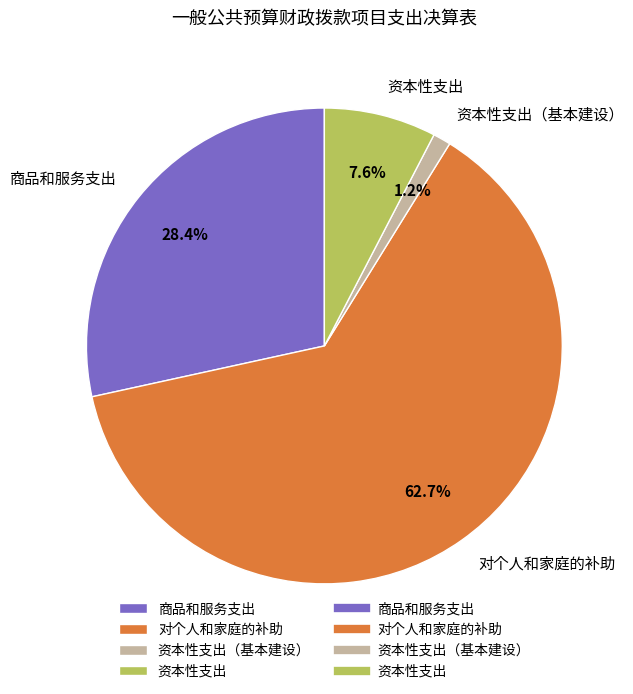

Rank the categories by value from lowest to highest.

资本性支出（基本建设）, 资本性支出, 商品和服务支出, 对个人和家庭的补助